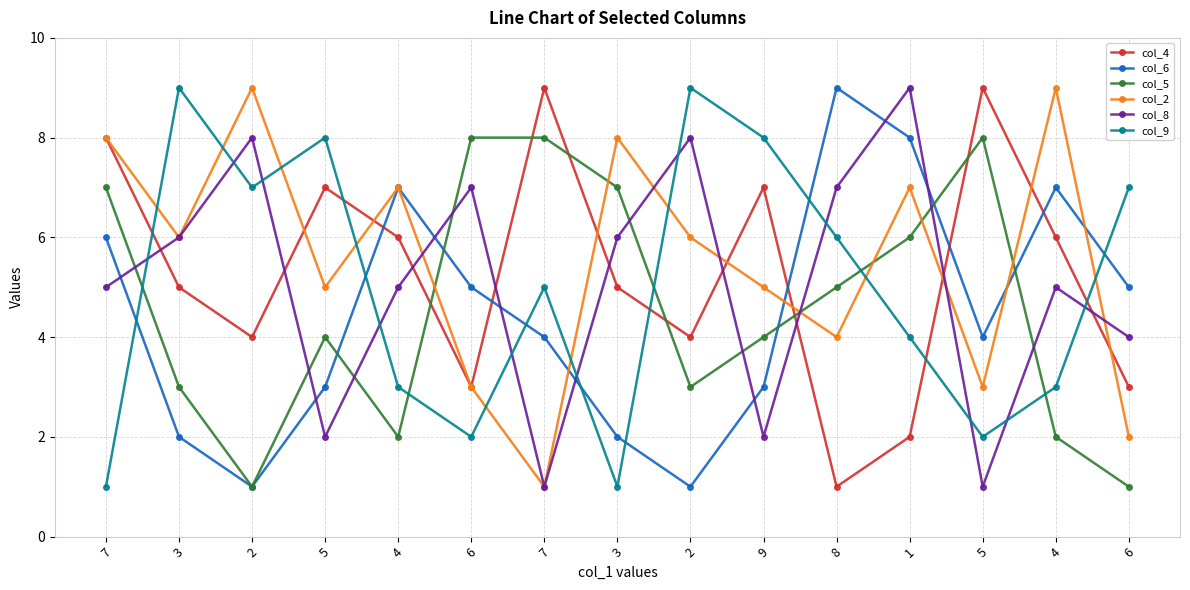

Count the number of data series in this chart.

6